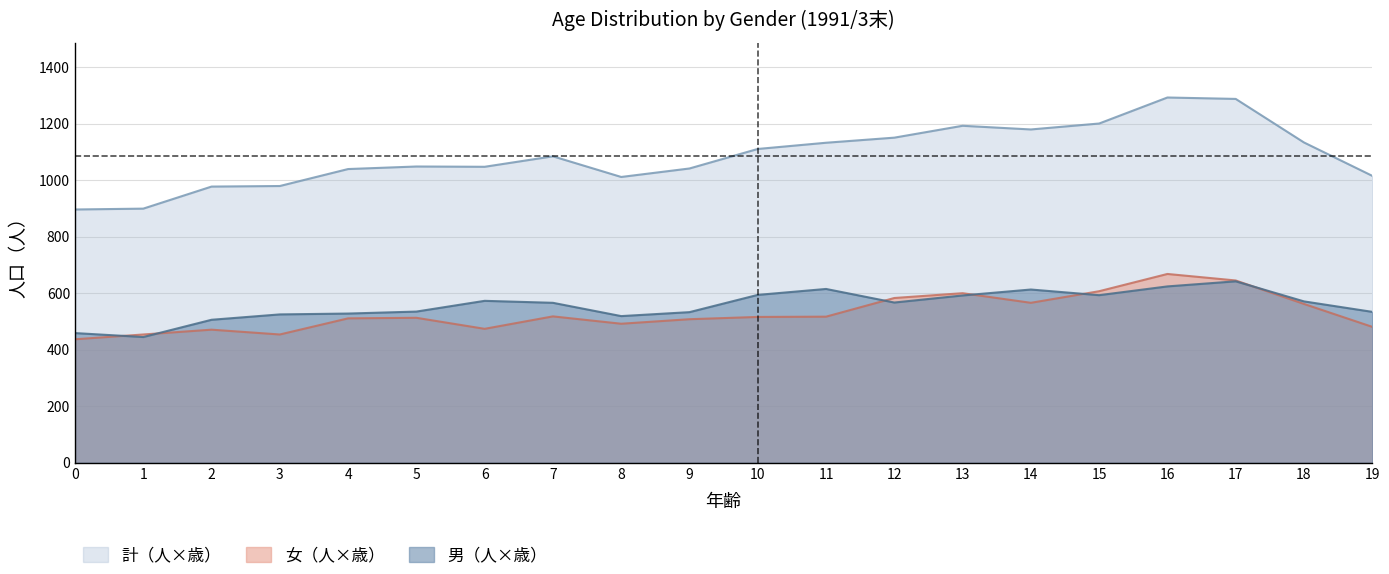

True or false: 女（人×歳） has a value of 162 at 19.

False